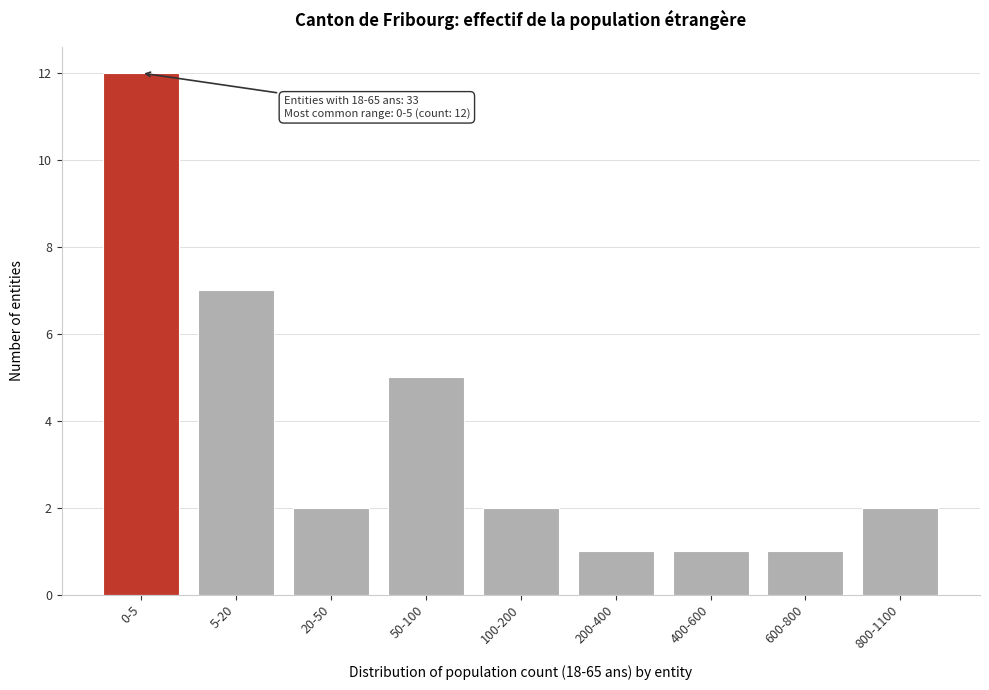

Reading right to left, what are all the values shown in this chart?

800-1100=2	600-800=1	400-600=1	200-400=1	100-200=2	50-100=5	20-50=2	5-20=7	0-5=12